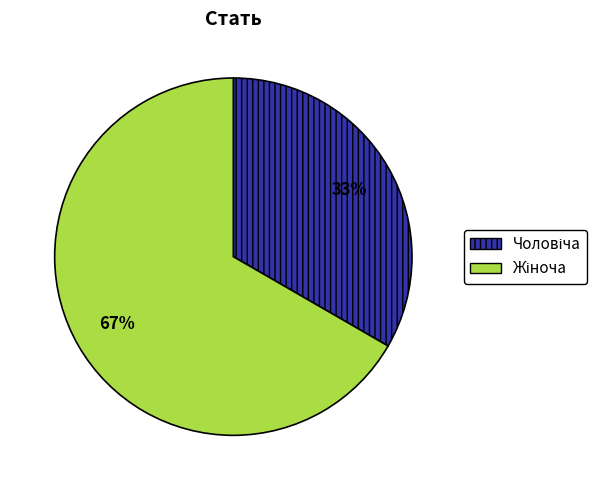

To the nearest percent, what is the average slice percentage?

50%